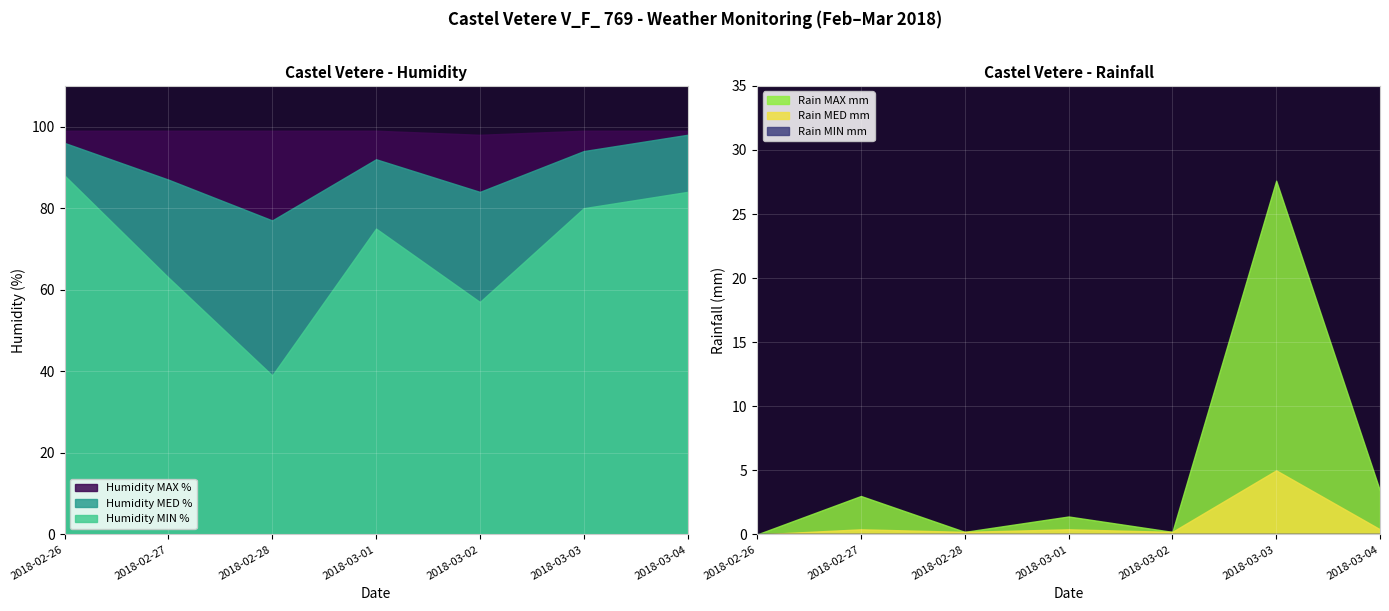

What is the label of the 4th point from the right?

2018-03-01